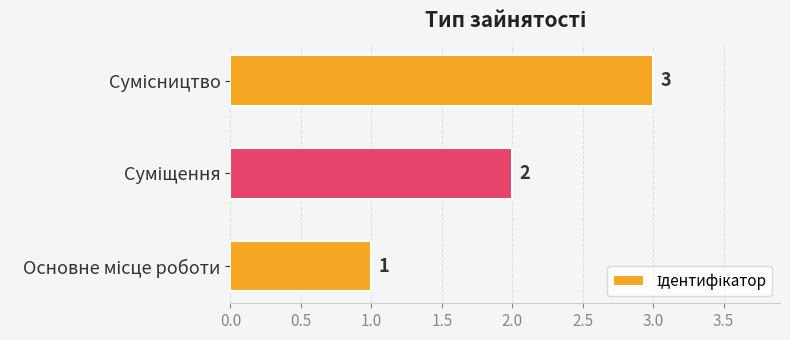

Count the values in the range 1 to 3.

3